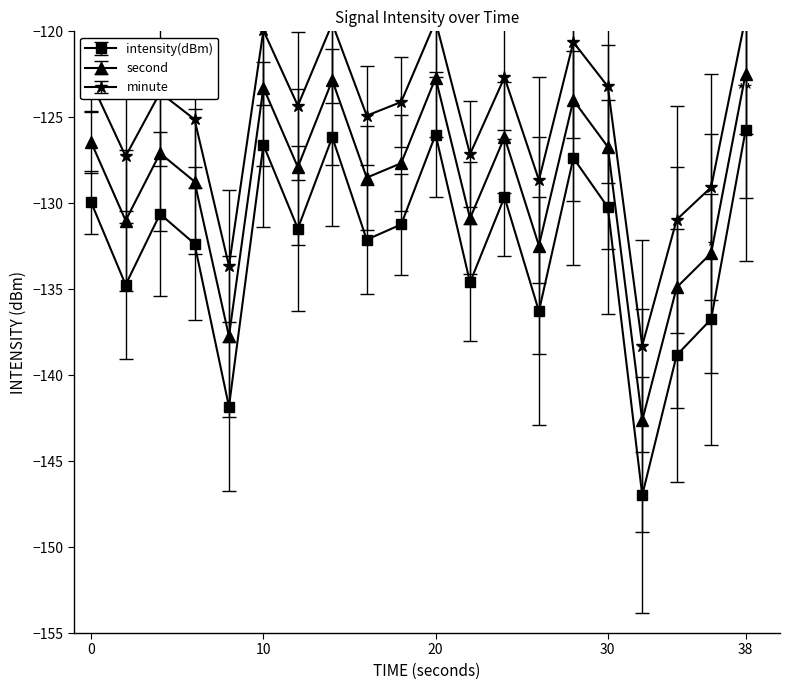

What is the value of the second point at the 10th from the left?

18.0